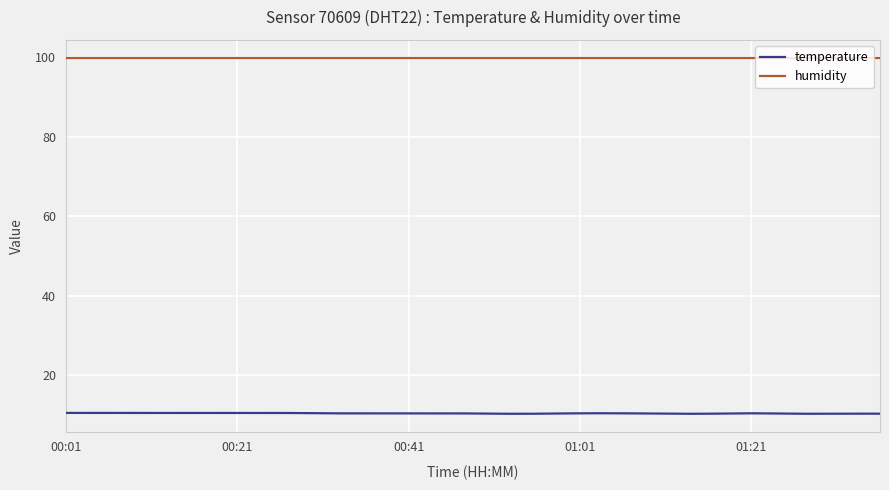

Rank the series by their average value, from highest to lowest.

humidity, temperature